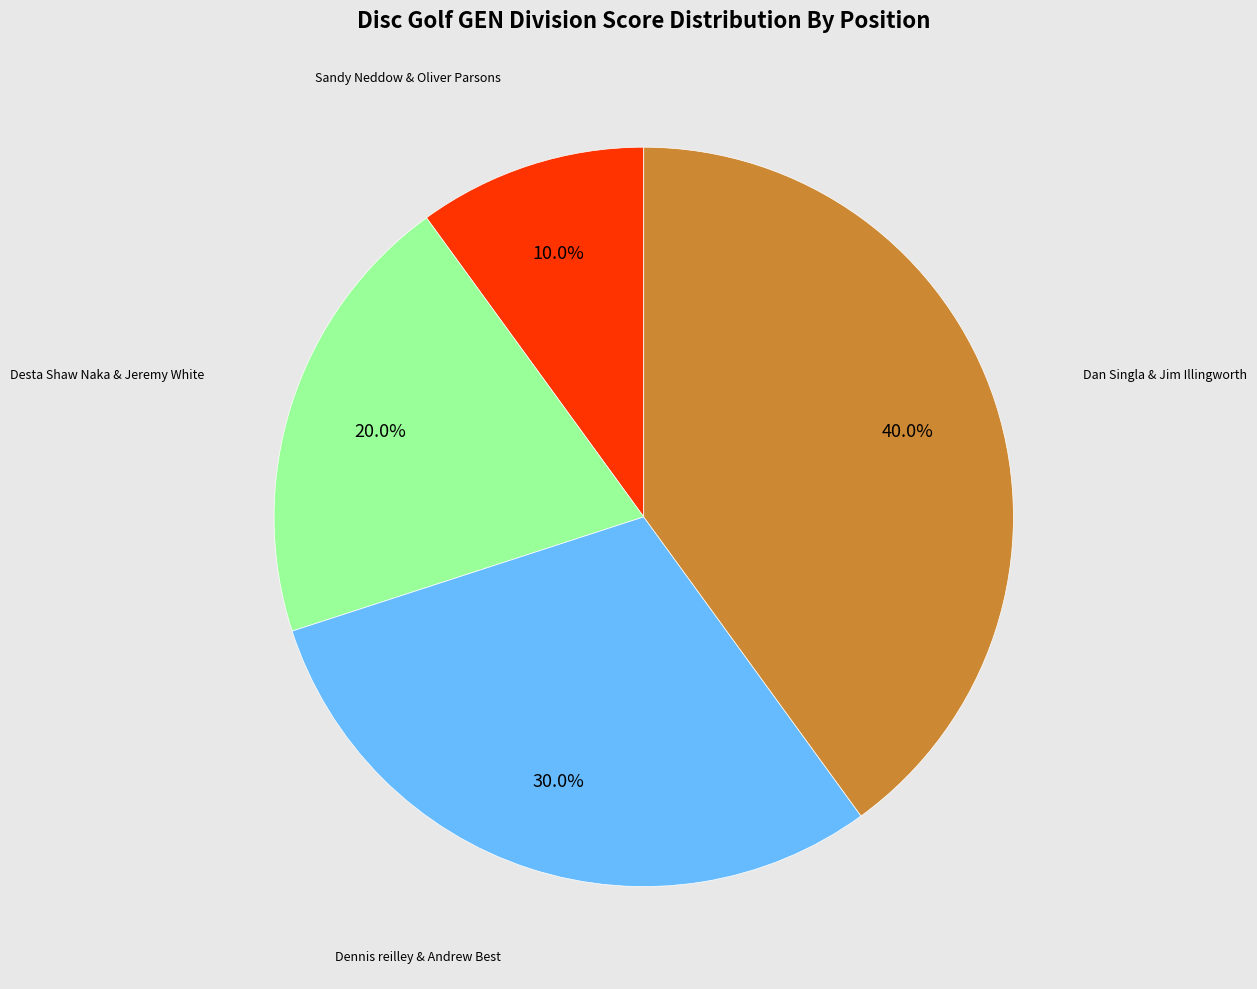

Is there any slice that represents more than half of the pie?

No